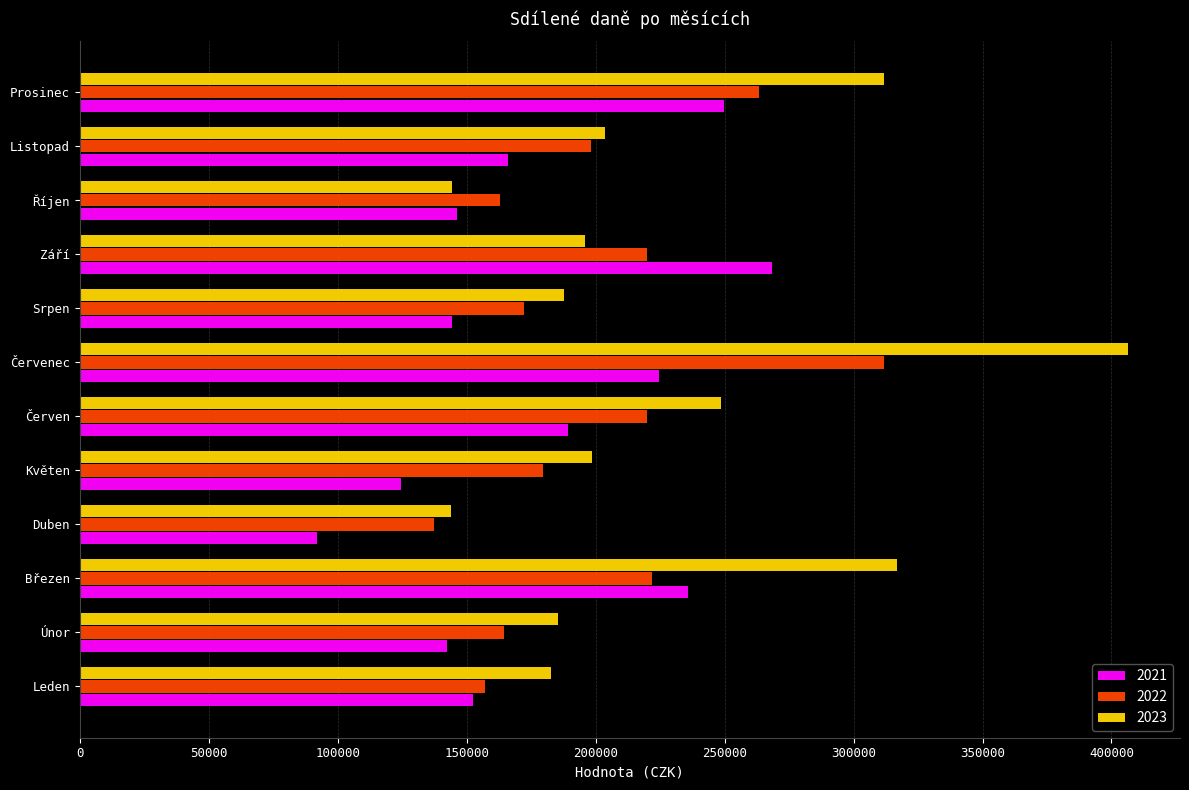

Is it true that 2021 equals 248047.9 at Listopad?

False